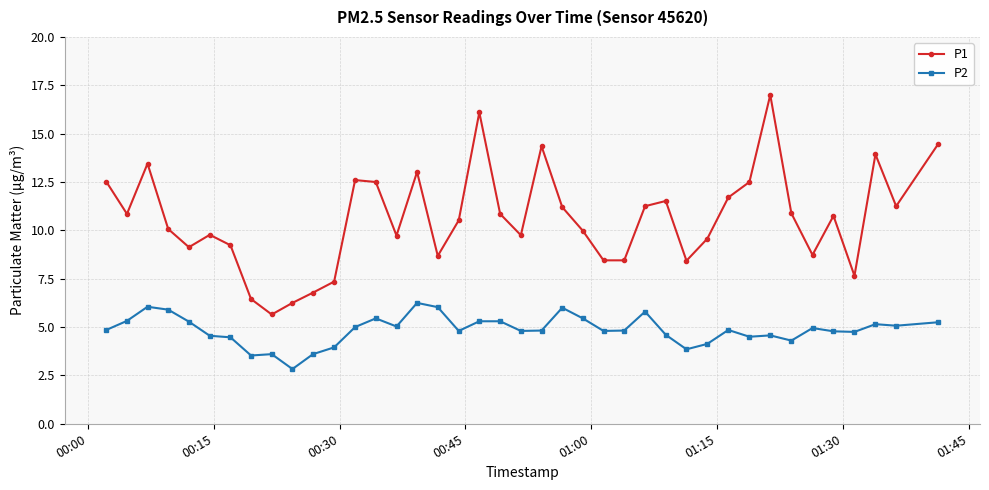

True or false: P1 and P2 cross at least once.

False